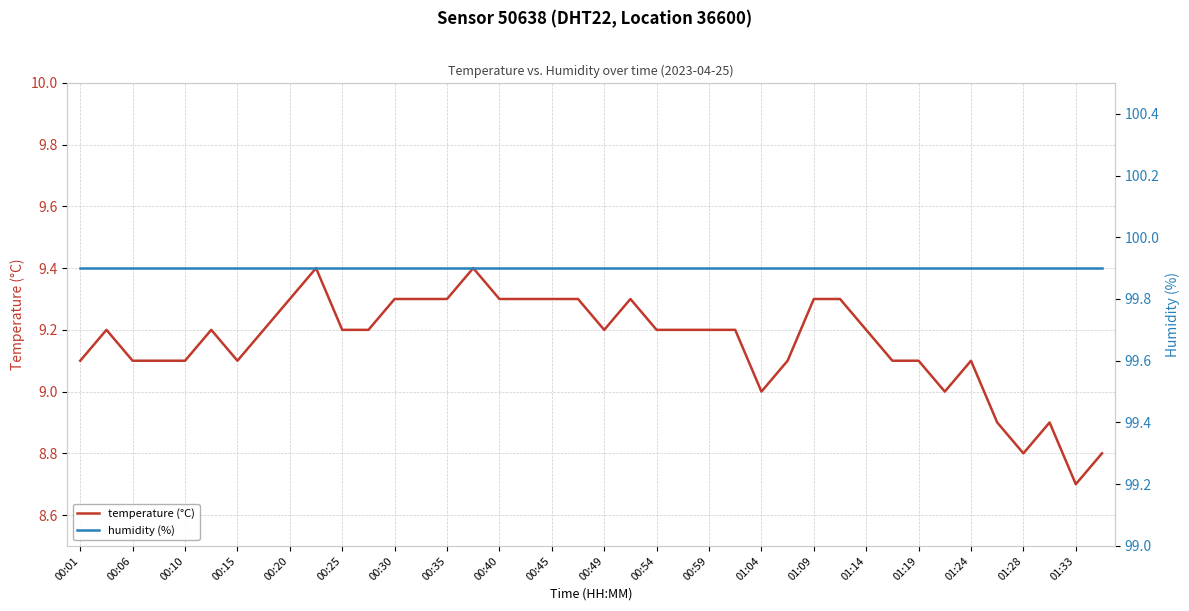

True or false: humidity (%) and temperature (°C) cross at least once.

False